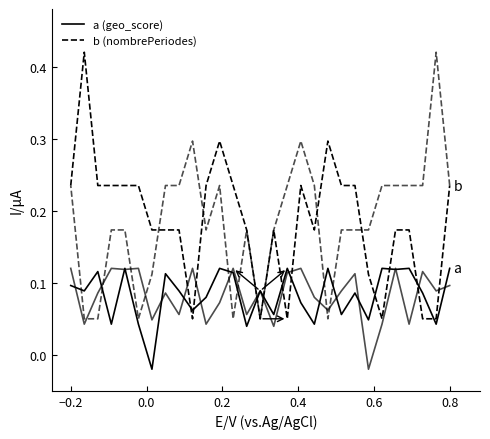

True or false: a has more than 0 points higher than both neighbors.

True